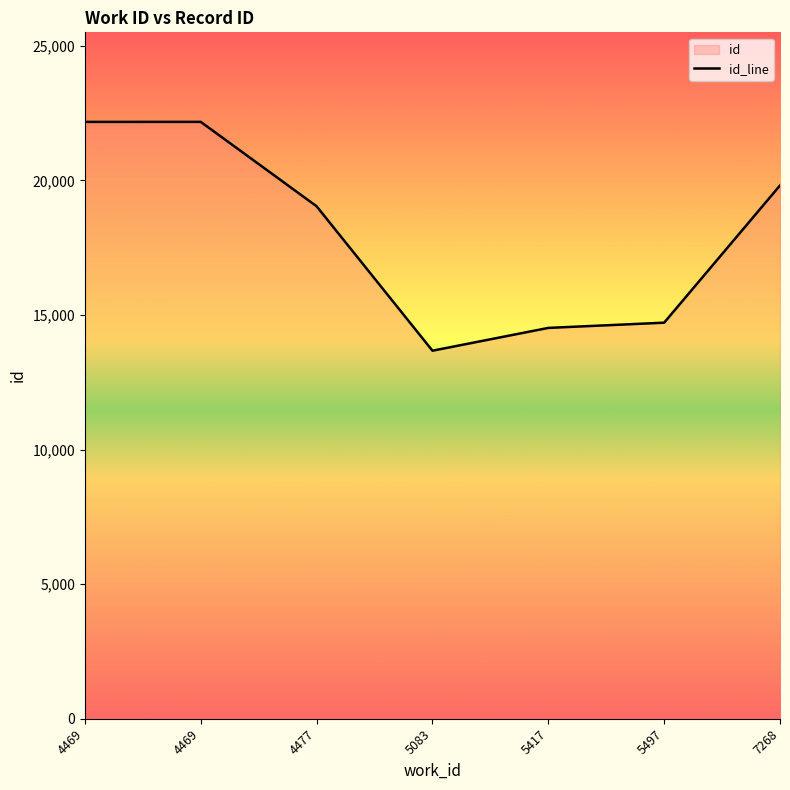

Which category has the highest value across all series?

4469